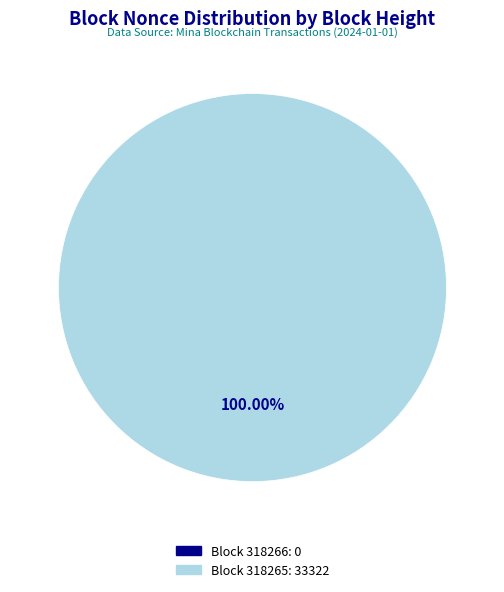

Which category has the smallest portion of the pie?

318266